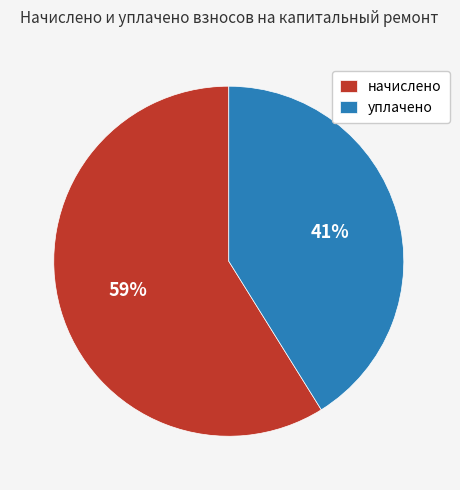

Which has a higher value, уплачено or начислено?

начислено